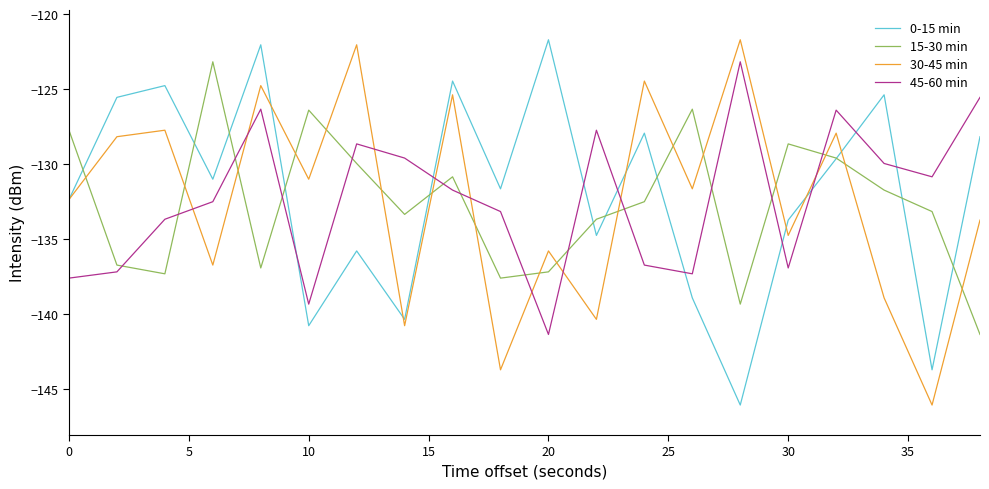

What is the minimum value shown in the chart?

-146.1